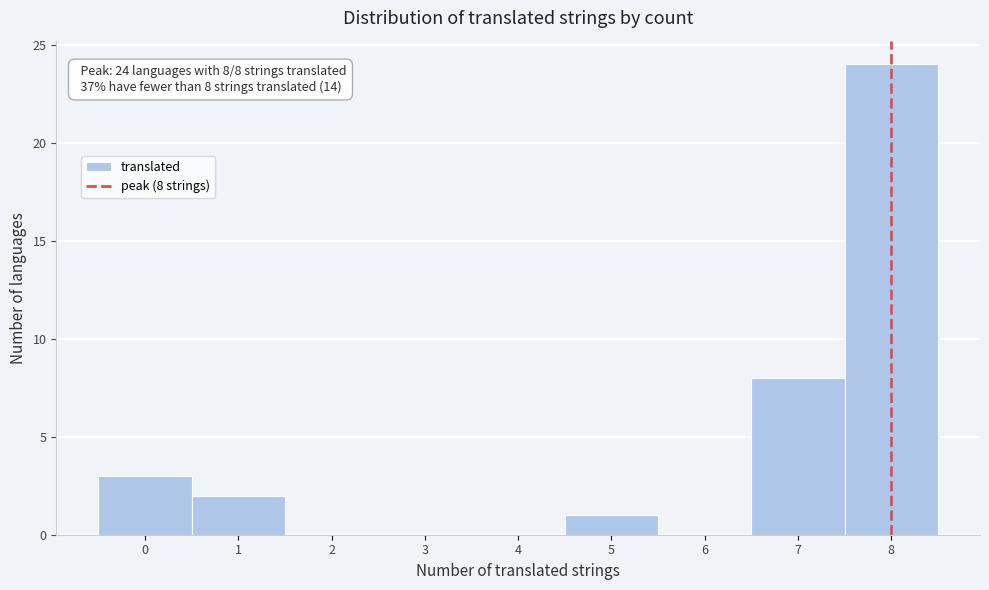

Over which range of the x-axis is the bar tallest?

7.5 to 8.5